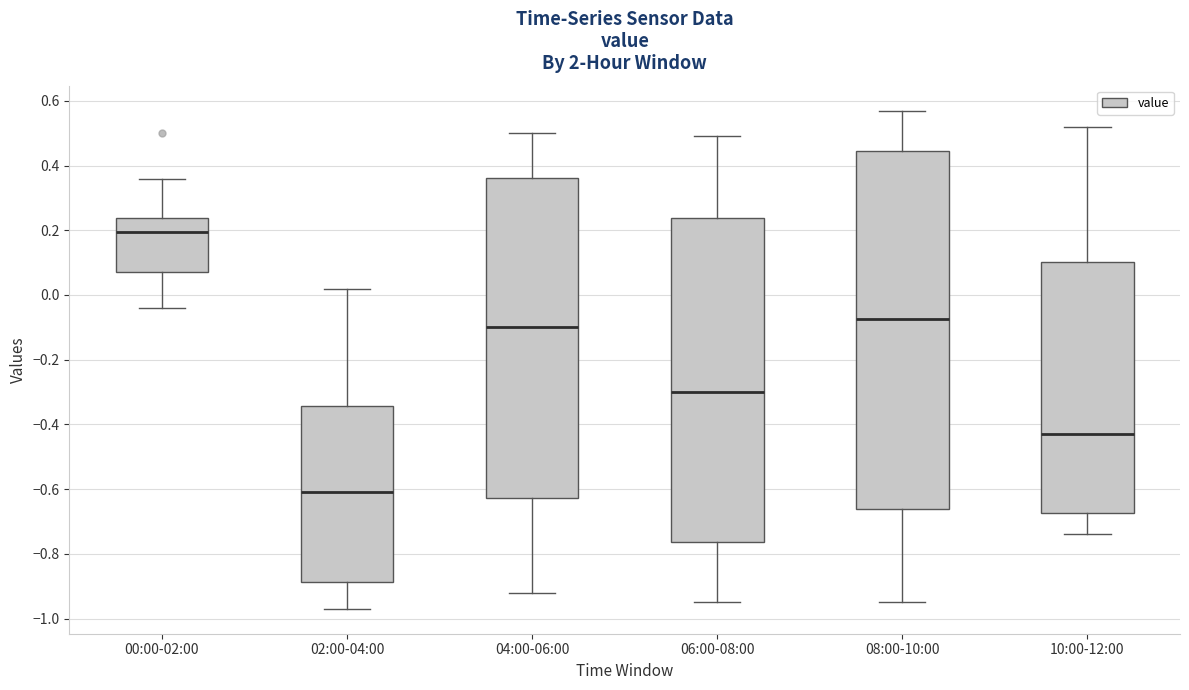

Where does the lower whisker of the box for 08:00-10:00 end on the y-axis? The values are not printed on the chart, so give them approximately, as read against the axis.

-0.94